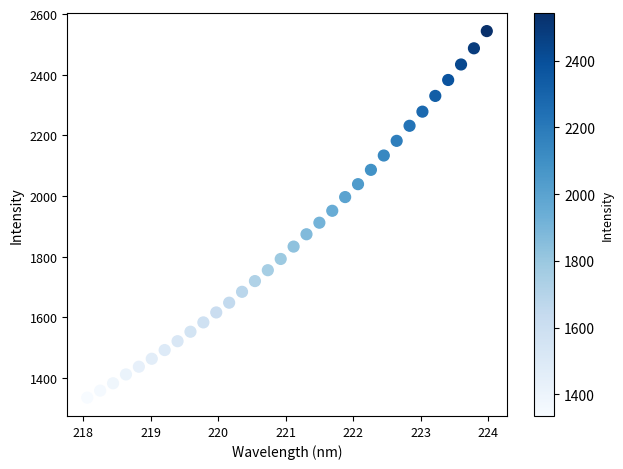

What is the range of Y values (max minus min)?

1209.3